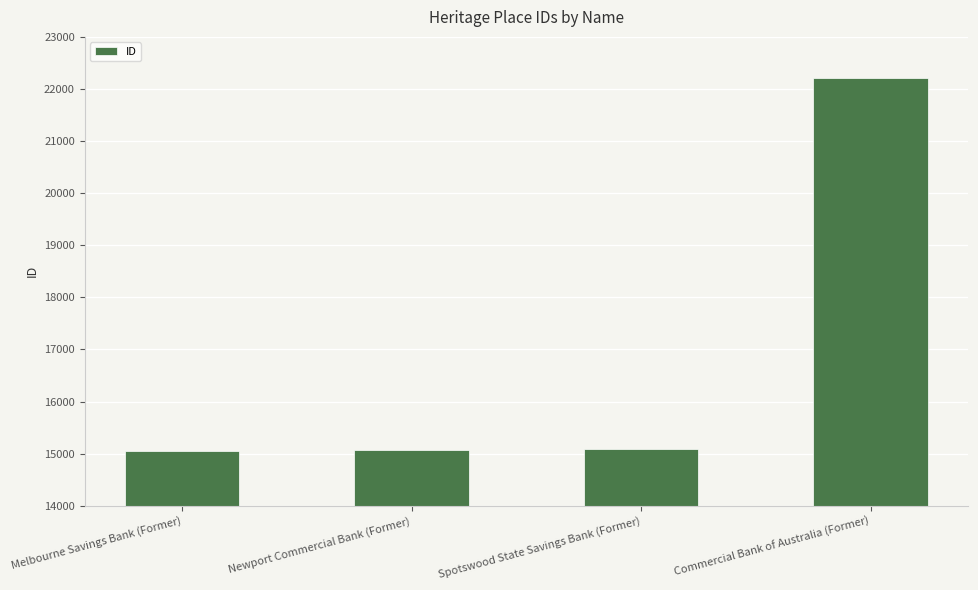

What is the change in value from Newport Commercial Bank (Former) to Commercial Bank of Australia (Former)?

+7132